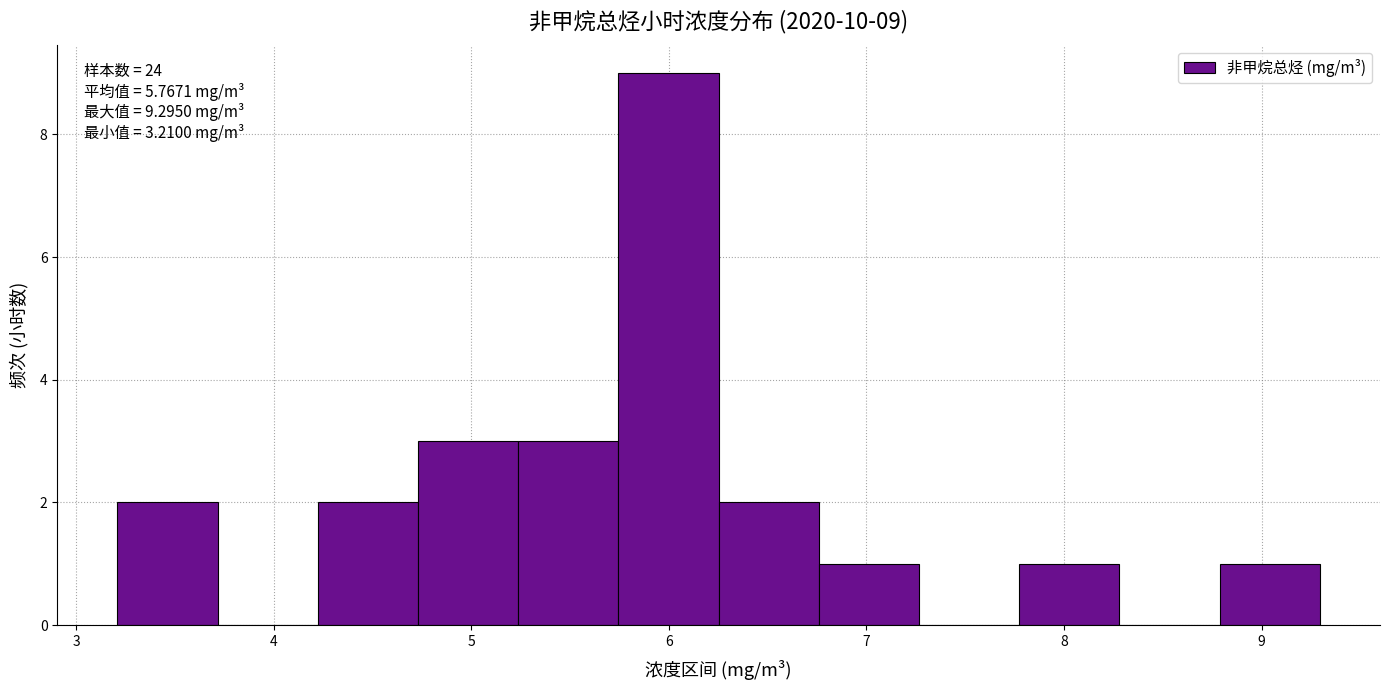

Over which range of the x-axis is the bar tallest?

5.7 to 6.3